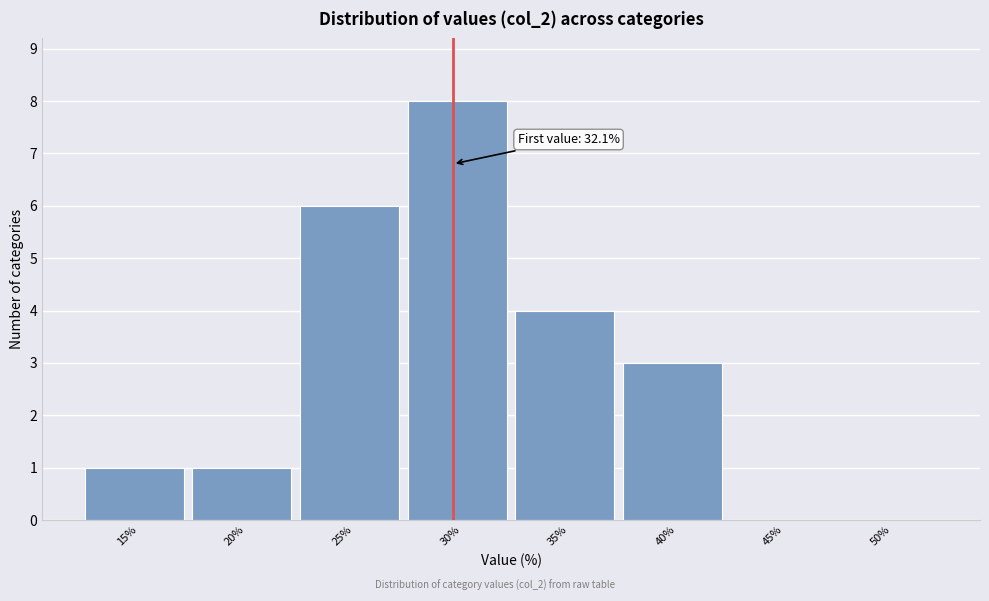

Reading right to left, extract all data points from this chart.

50%=0	45%=0	40%=3	35%=4	30%=8	25%=6	20%=1	15%=1